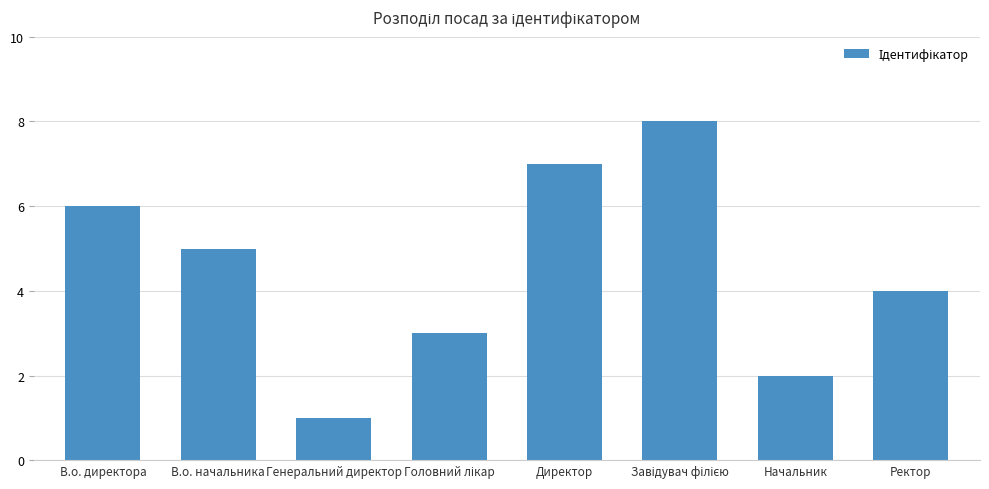

What is the greatest value displayed?

8